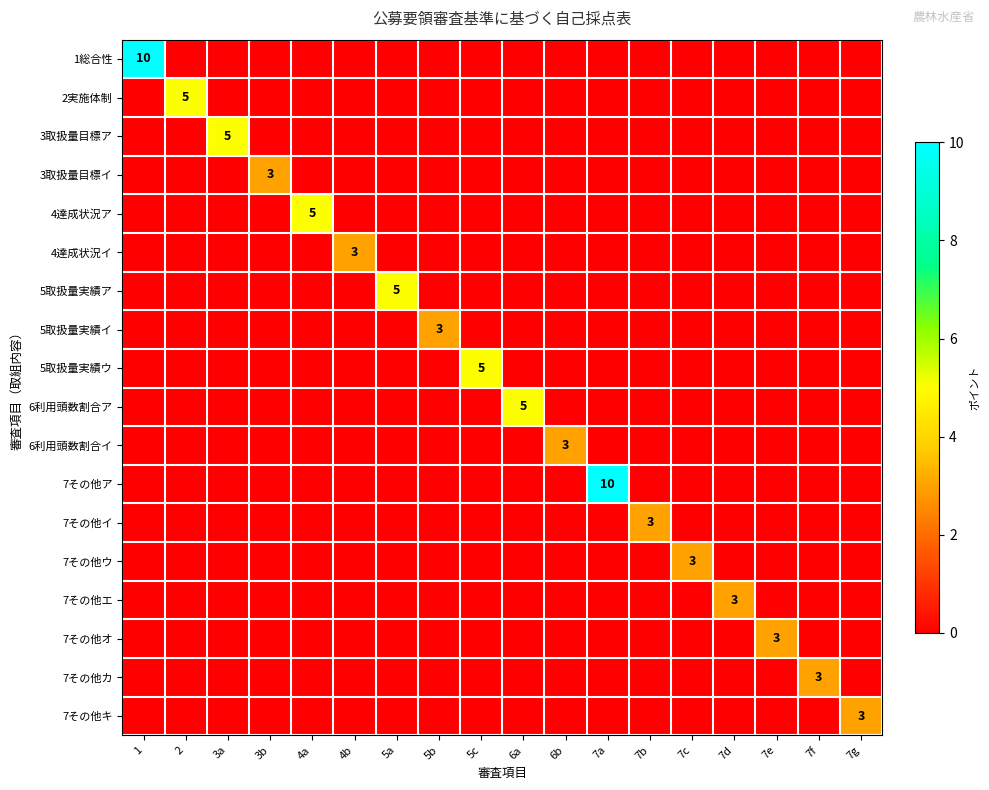

Which label corresponds to the largest value in the chart?

1